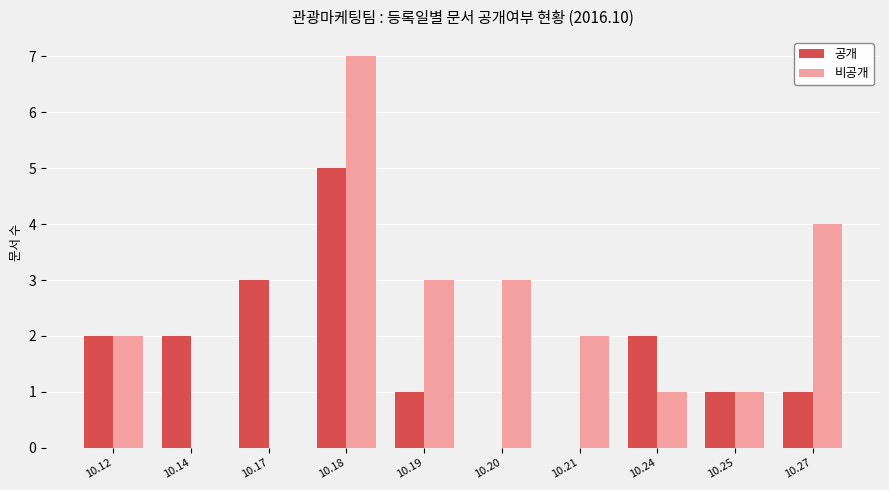

Reading left to right, extract all data points from this chart.

공개: 2	2	3	5	1	0	0	2	1	1
비공개: 2	0	0	7	3	3	2	1	1	4